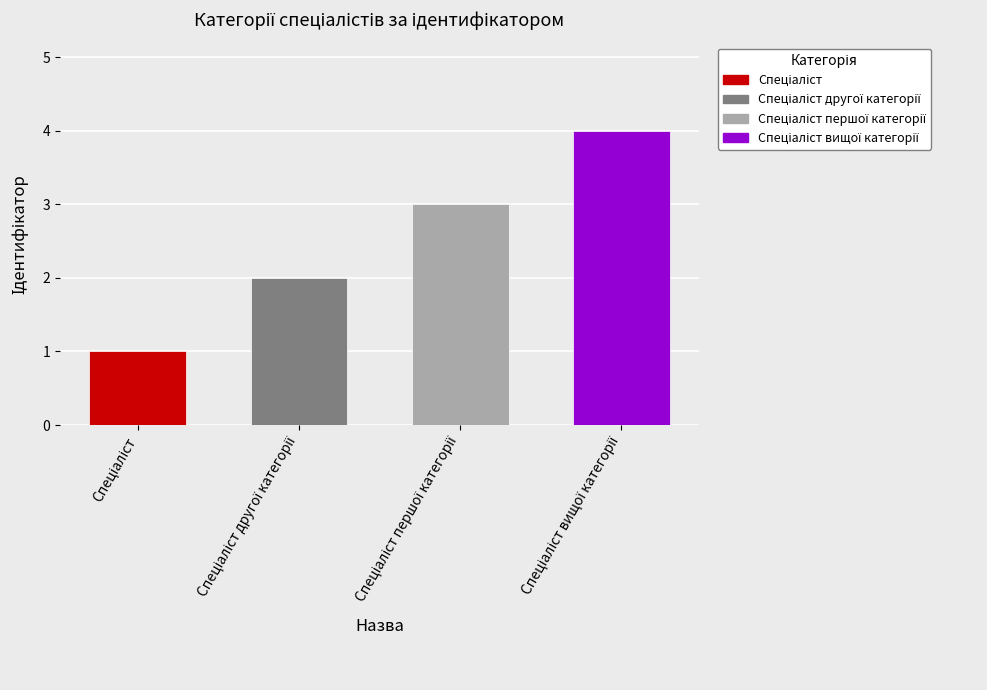

Is it true that the value at Спеціаліст другої категорії is 1?

False